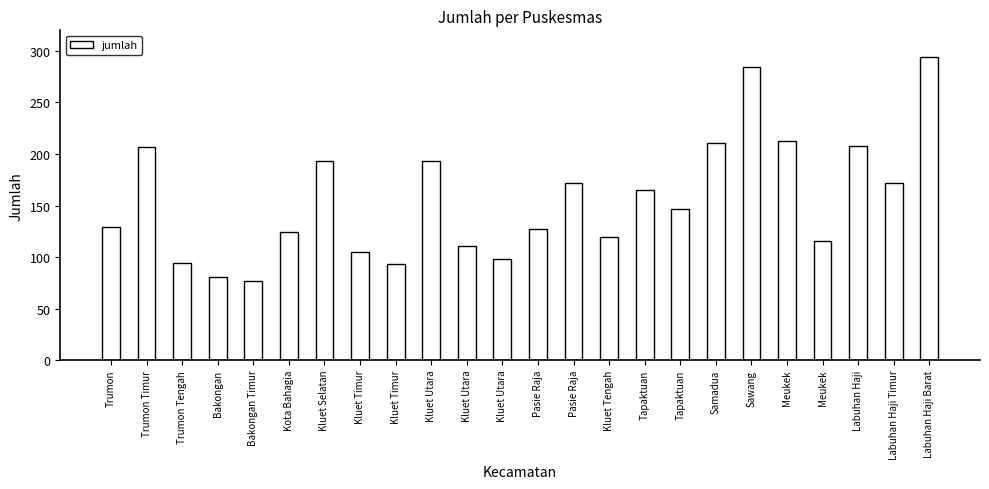

Are the bars horizontal?

No